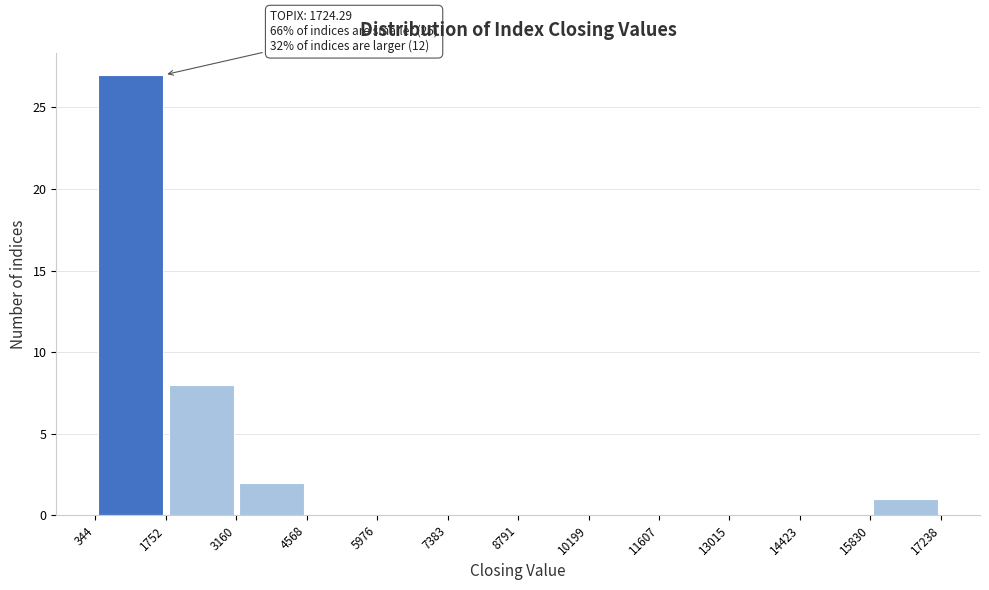

Over which range of the x-axis is the bar tallest?

344 to 1752